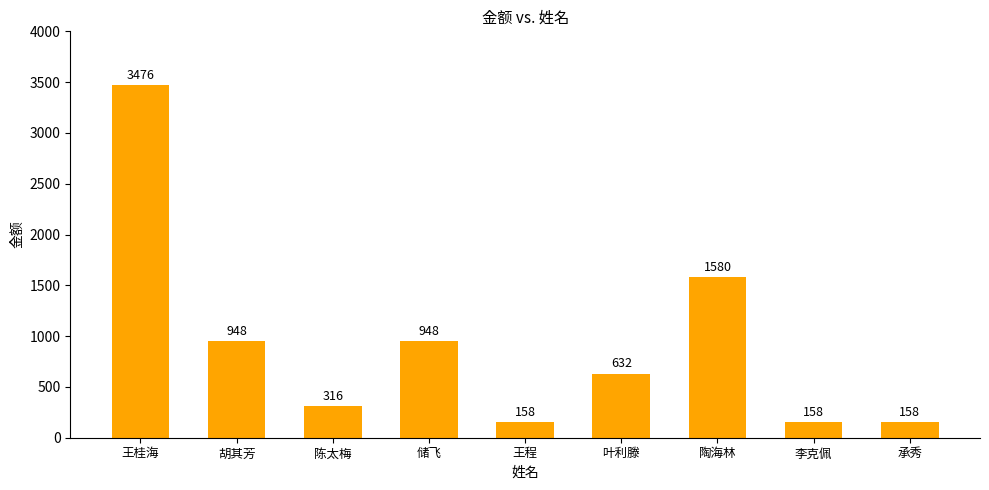

What is the ratio of the value at 王桂海 to the value at 陈太梅?

11.0